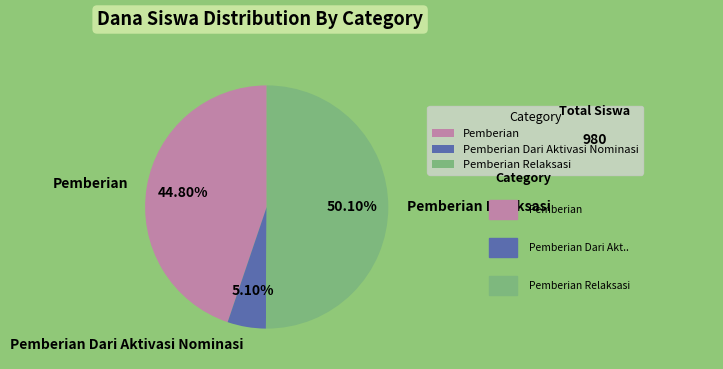

Between Pemberian Dari Aktivasi Nominasi and Pemberian, which is larger?

Pemberian